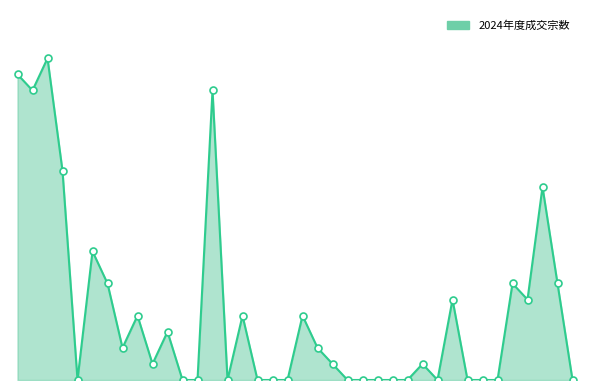

How many values in the 2024年度成交宗数_line series are below 1?

17